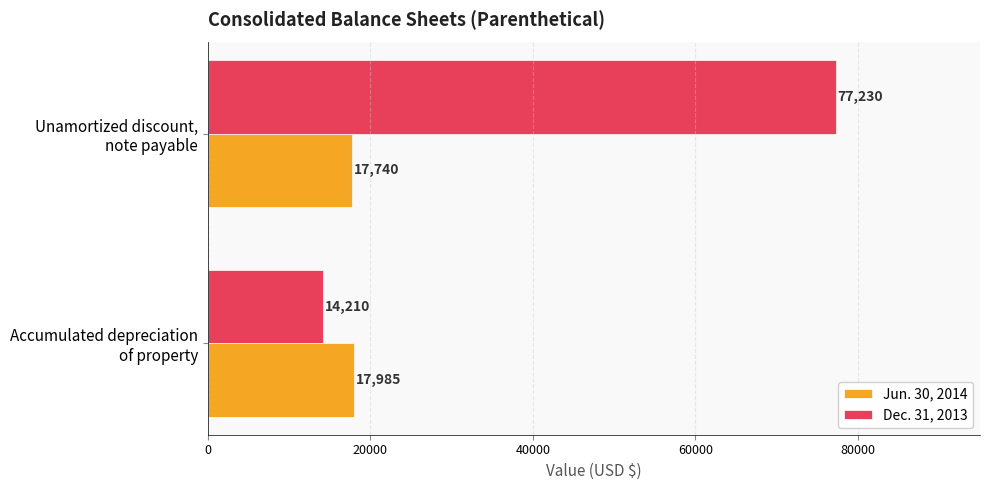

Which series has the largest total across all categories?

Dec. 31, 2013